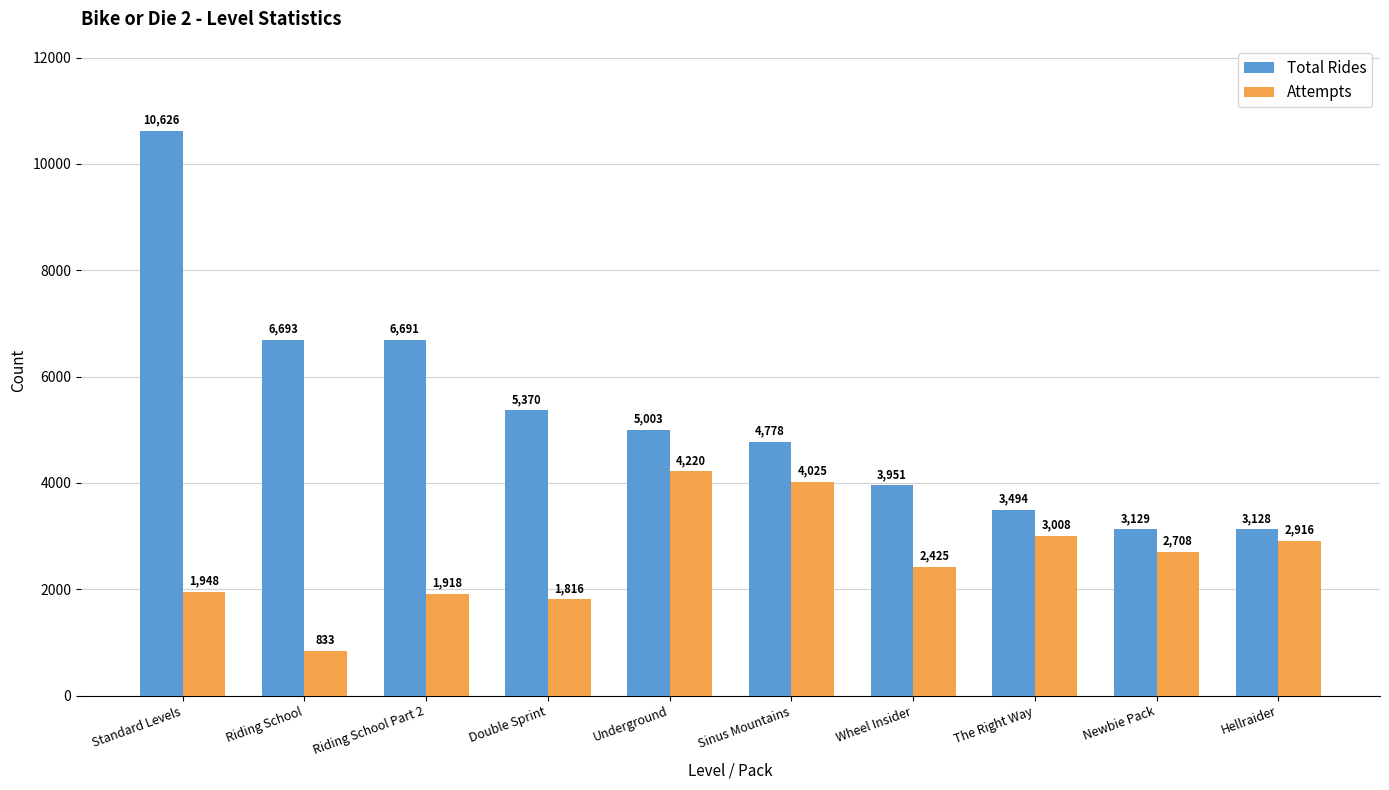

Reading right to left, extract all data points from this chart.

Total Rides: 3128	3129	3494	3951	4778	5003	5370	6691	6693	10626
Attempts: 2916	2708	3008	2425	4025	4220	1816	1918	833	1948